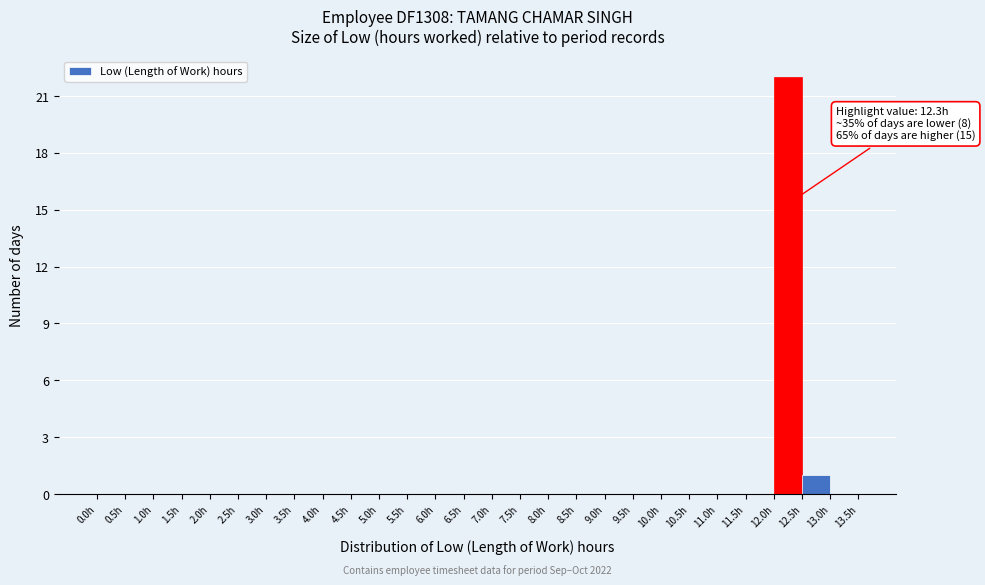

Over which range of the x-axis is the bar tallest?

12.0 to 12.5